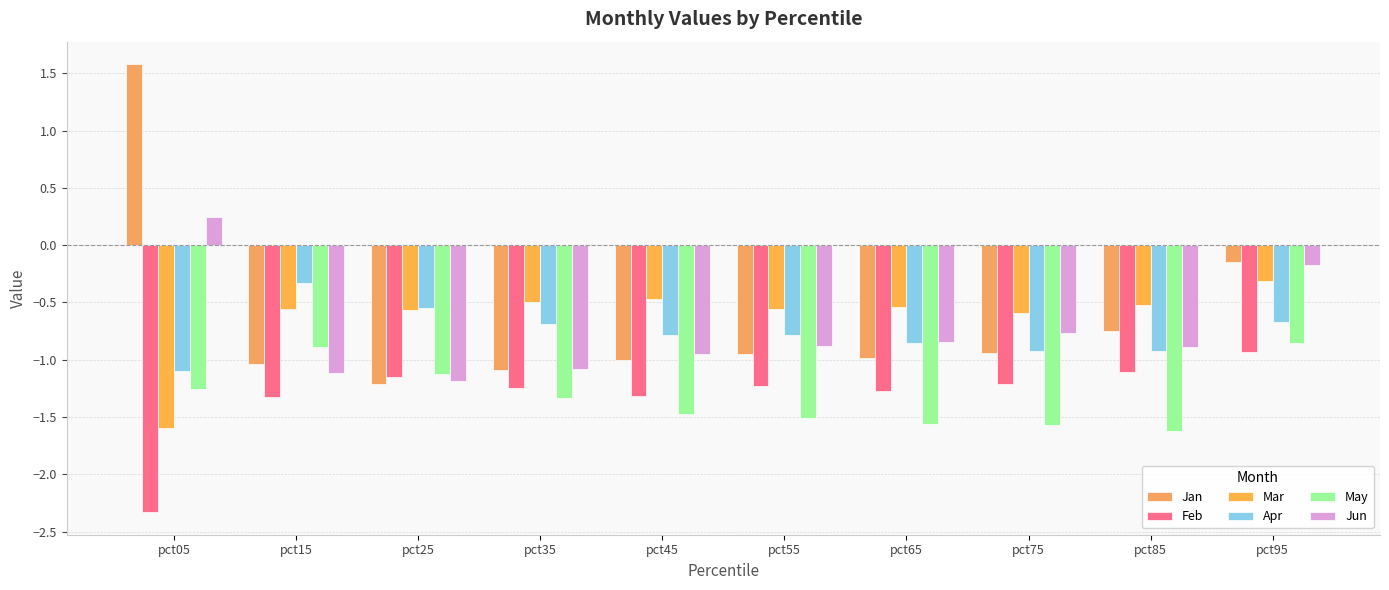

Which label corresponds to the largest value in the chart?

pct05